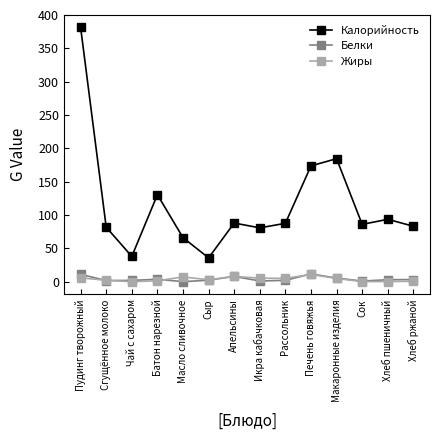

Where is the first local minimum for Калорийность?

Чай с сахаром